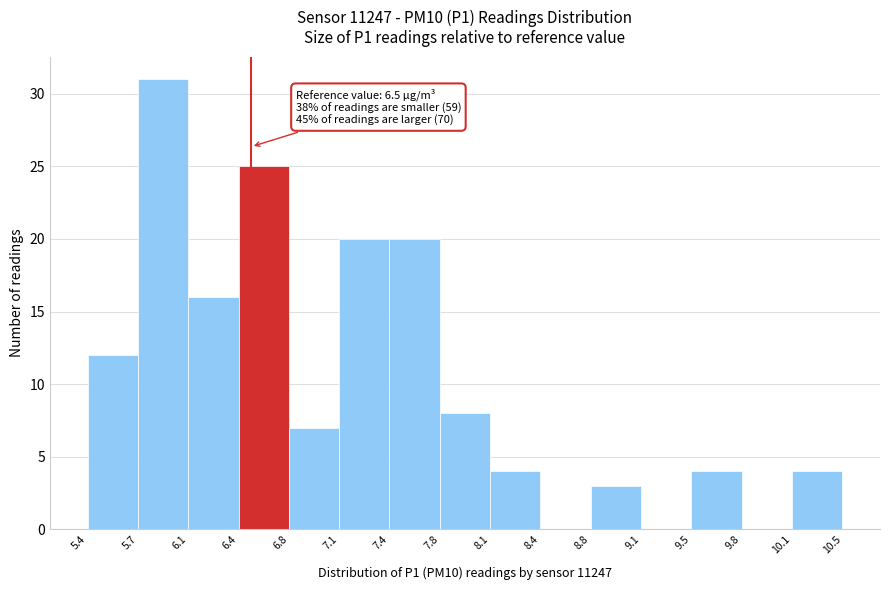

Over which range of the x-axis is the bar tallest?

5.7 to 6.1